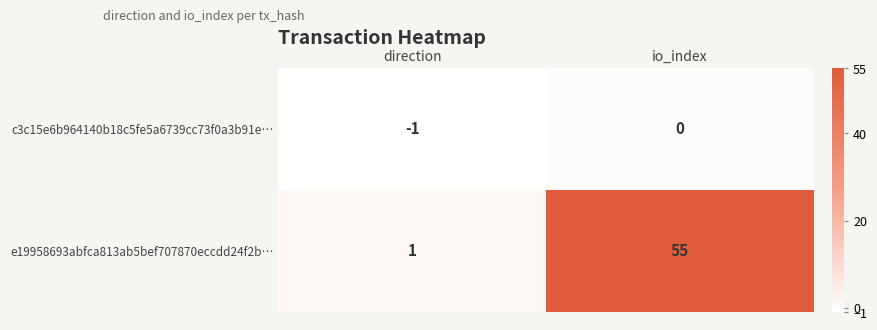

At which category is the sum across all series the highest?

io_index